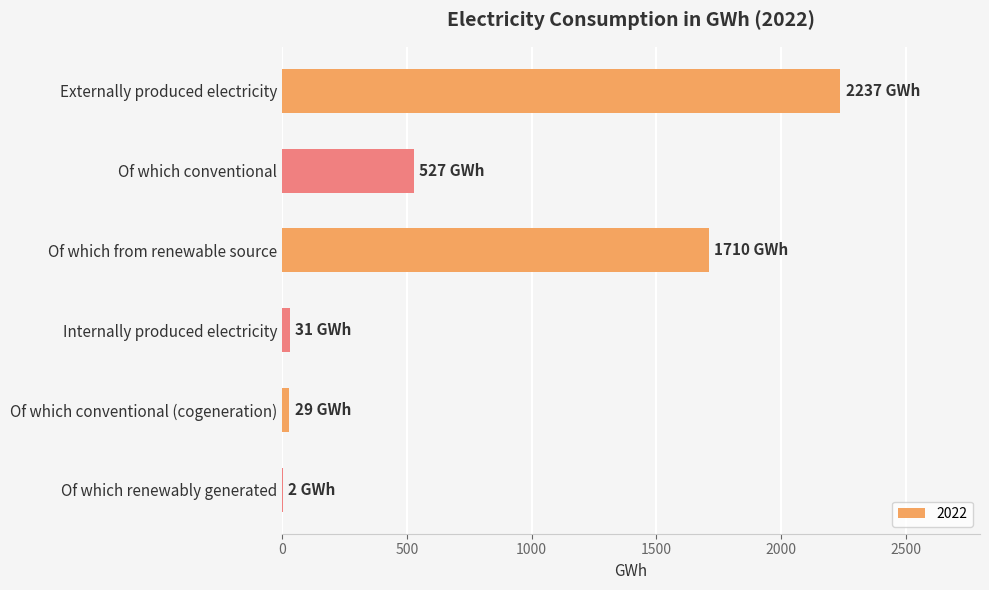

Read the value at Externally produced electricity.

2237